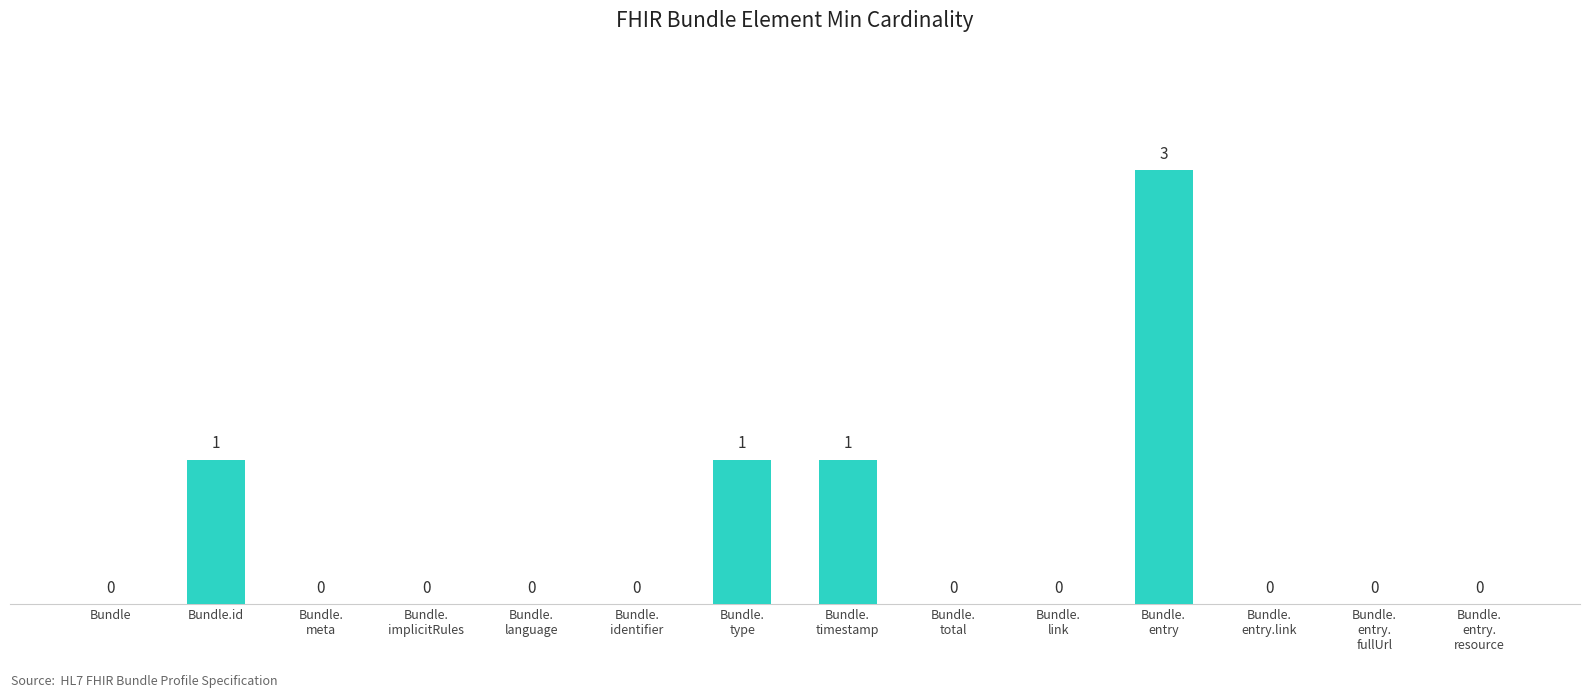

The chart shows a value of -2 at Bundle. True or false?

False